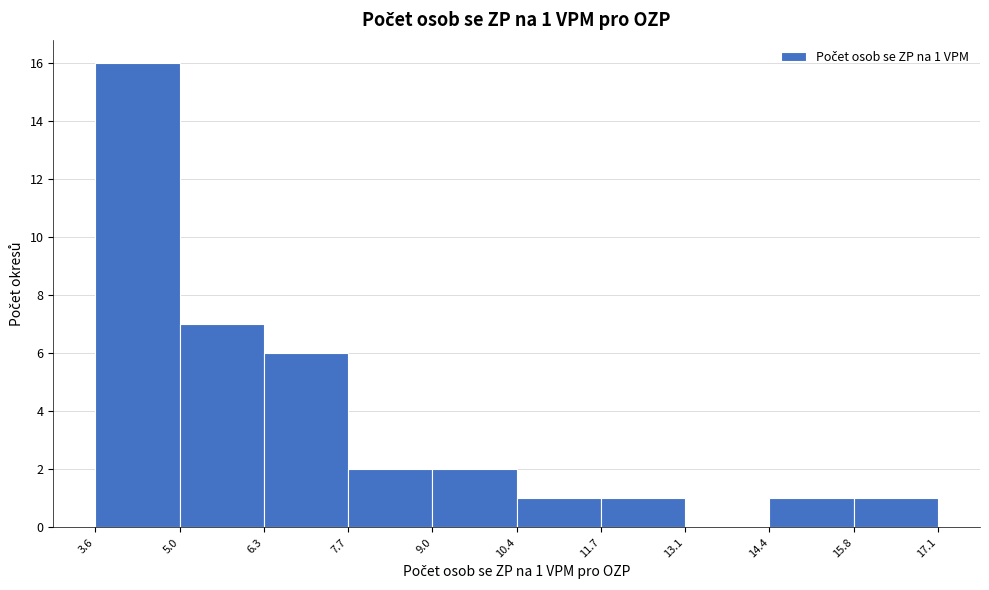

Over which range of the x-axis is the bar tallest?

3.6 to 5.0